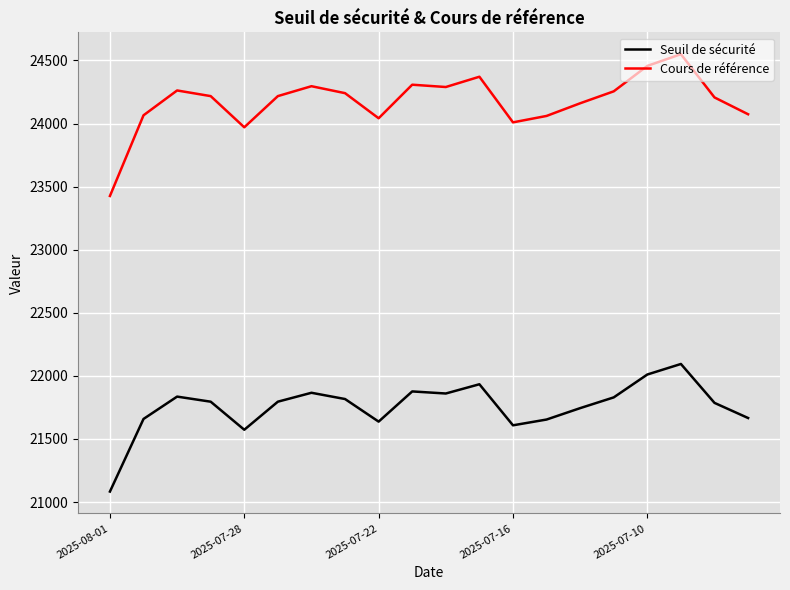

What are all the series names shown in the legend?

Seuil de sécurité, Cours de référence